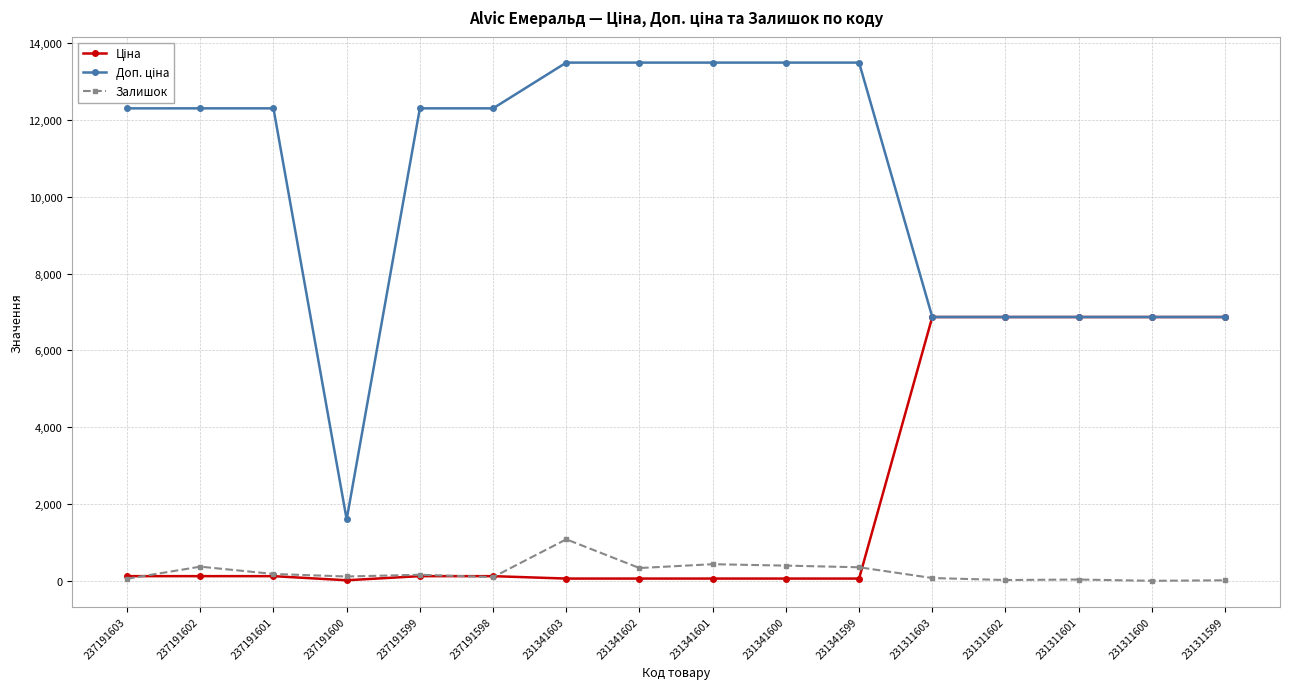

What is the sum of the Залишок values at 231341601 and 231341600?

831.0